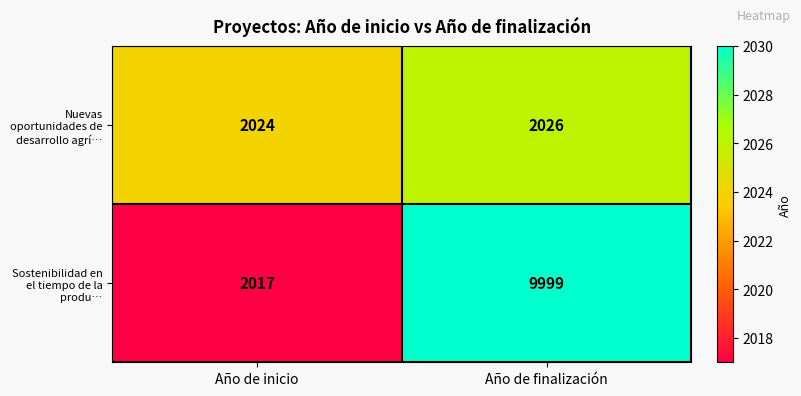

Rank the series at Año de inicio from lowest to highest value.

Sostenibilidad en el tiempo de la produ…, Nuevas oportunidades de desarrollo agrí…